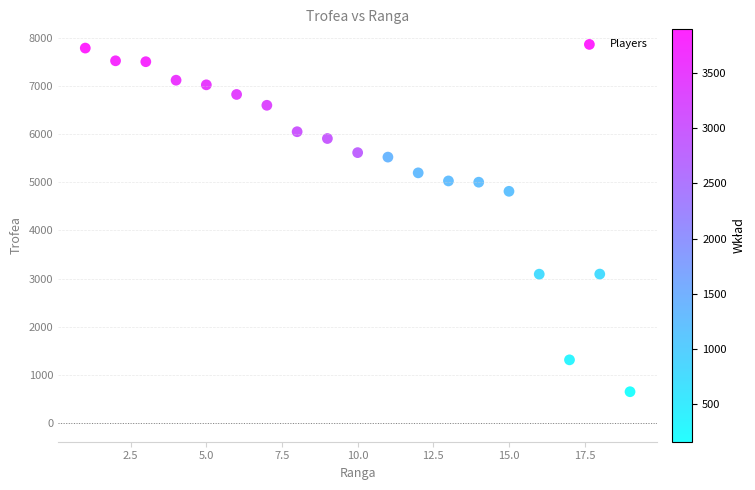

What Y value in the scatter plot is closest to 4217?

4811